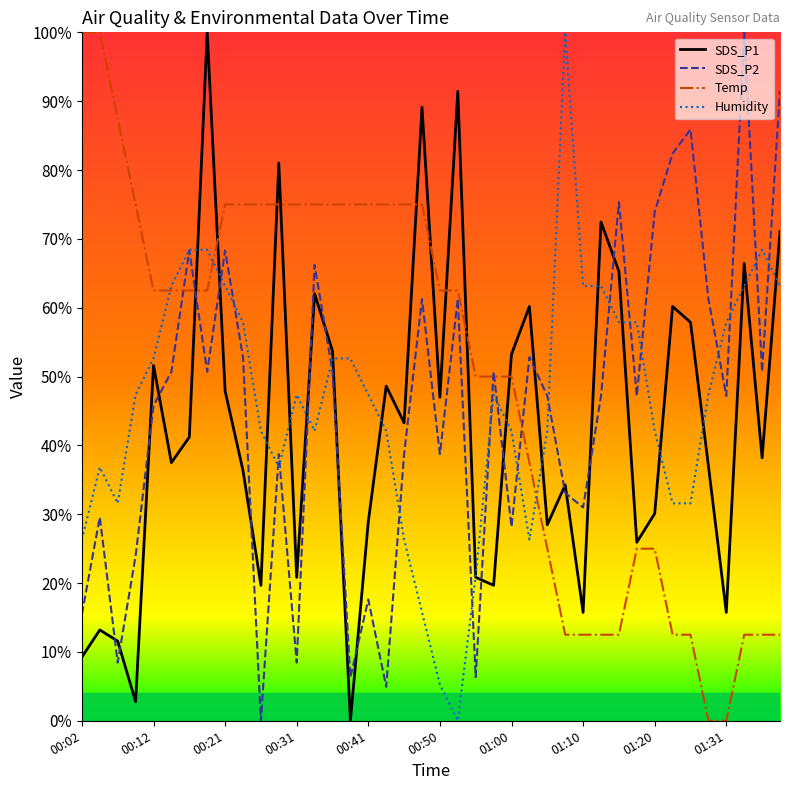

How many interior local valleys does the SDS_P1 series have?

13